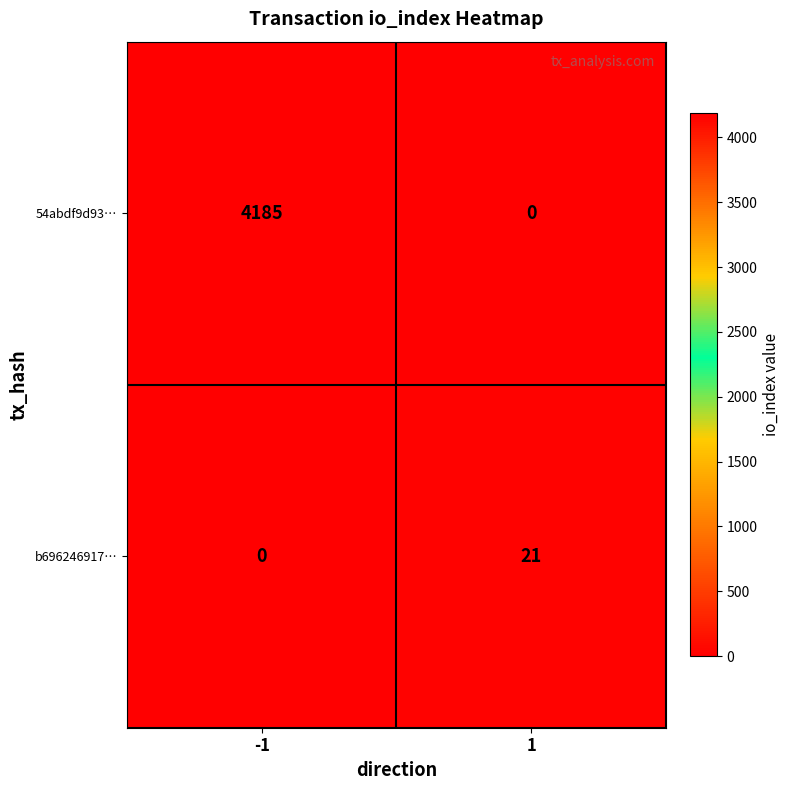

Rank the series by their average value, from highest to lowest.

54abdf9d93…, b696246917…